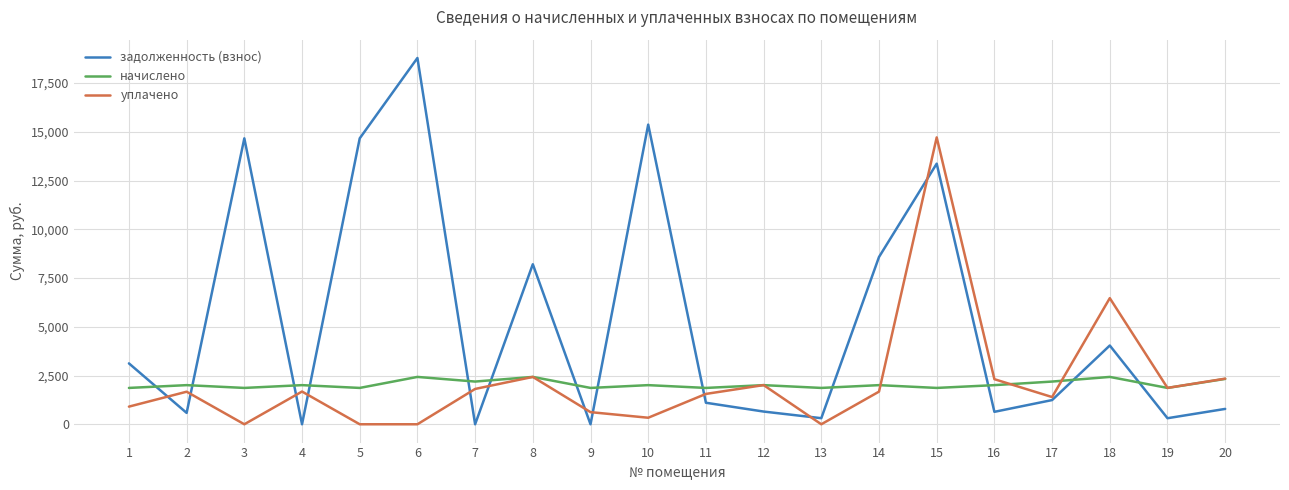

At 3, list the series in order from largest to smallest.

задолженность (взнос), начислено, уплачено